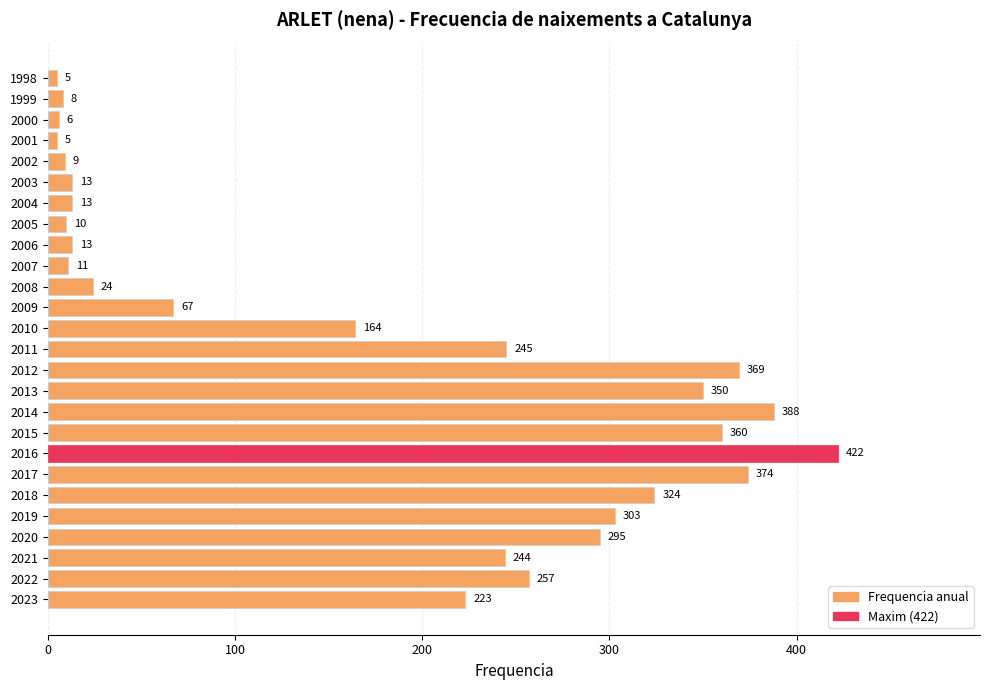

The value at 2010 is 73. True or false?

False